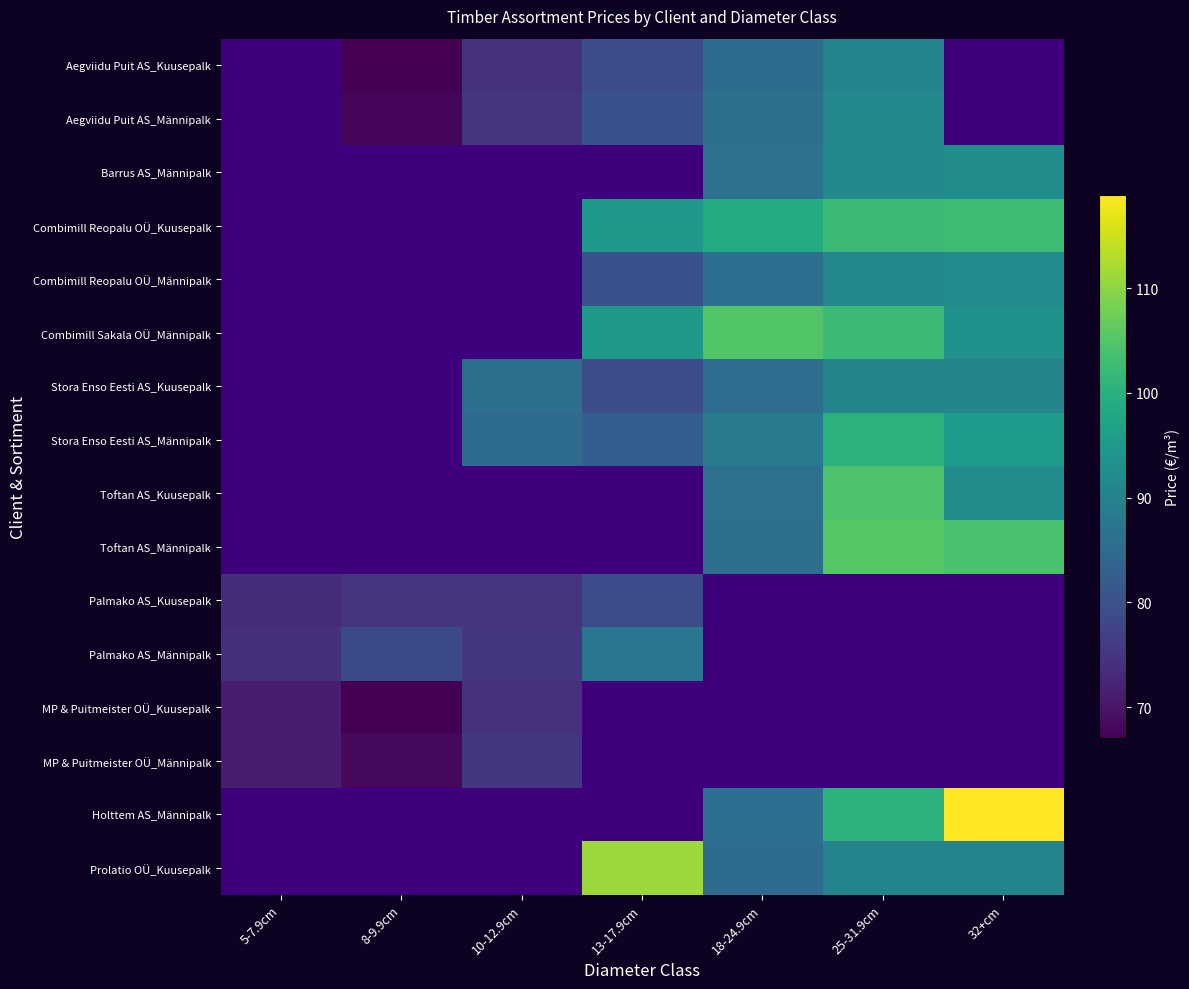

How many positive values does the Aegviidu Puit AS_Männipalk series have?

5